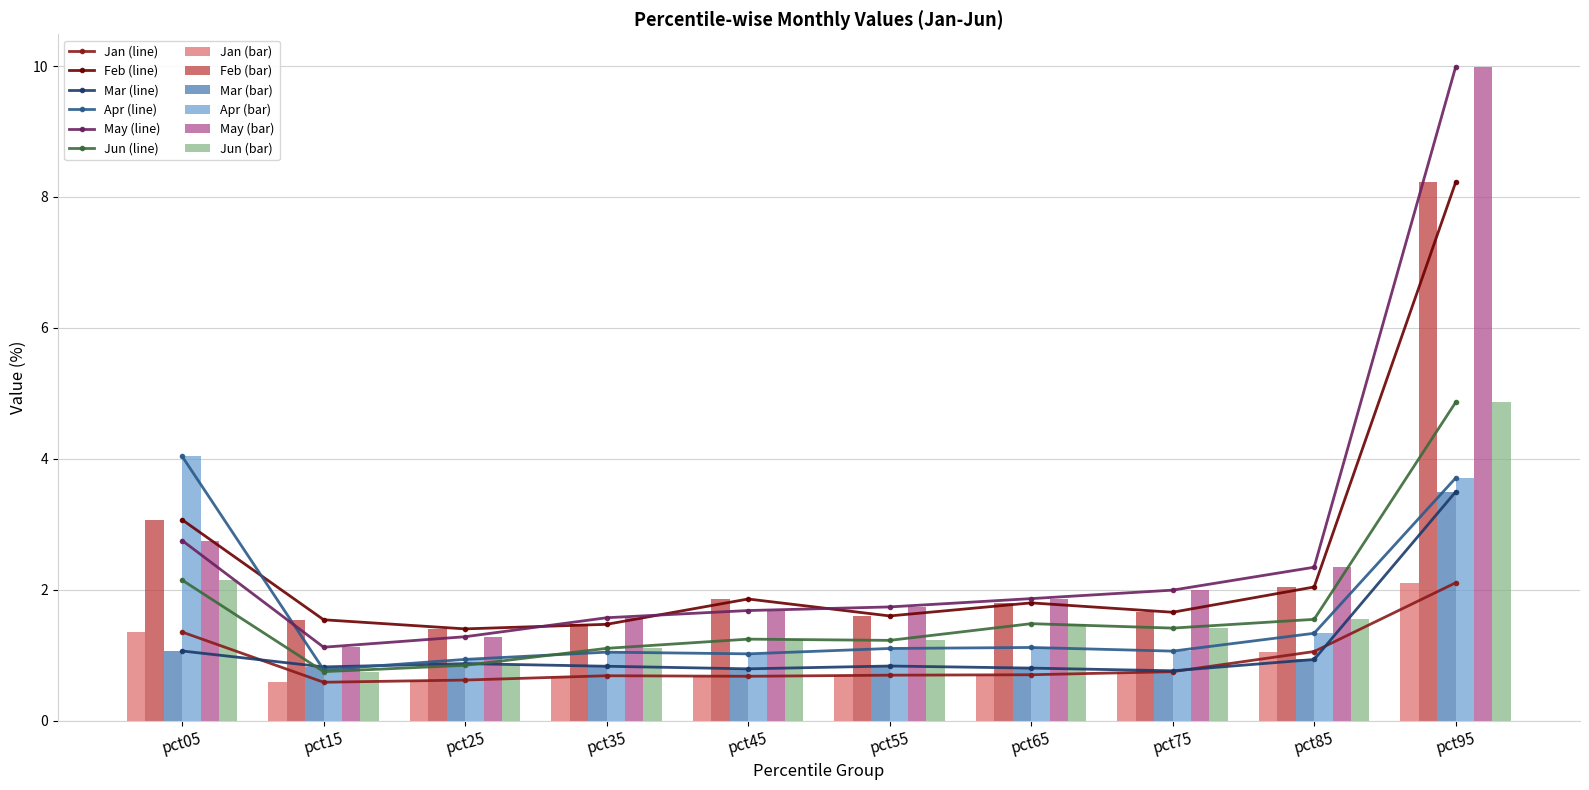

Rank the series at pct05 from lowest to highest value.

Mar, Jan, Jun, May, Feb, Apr